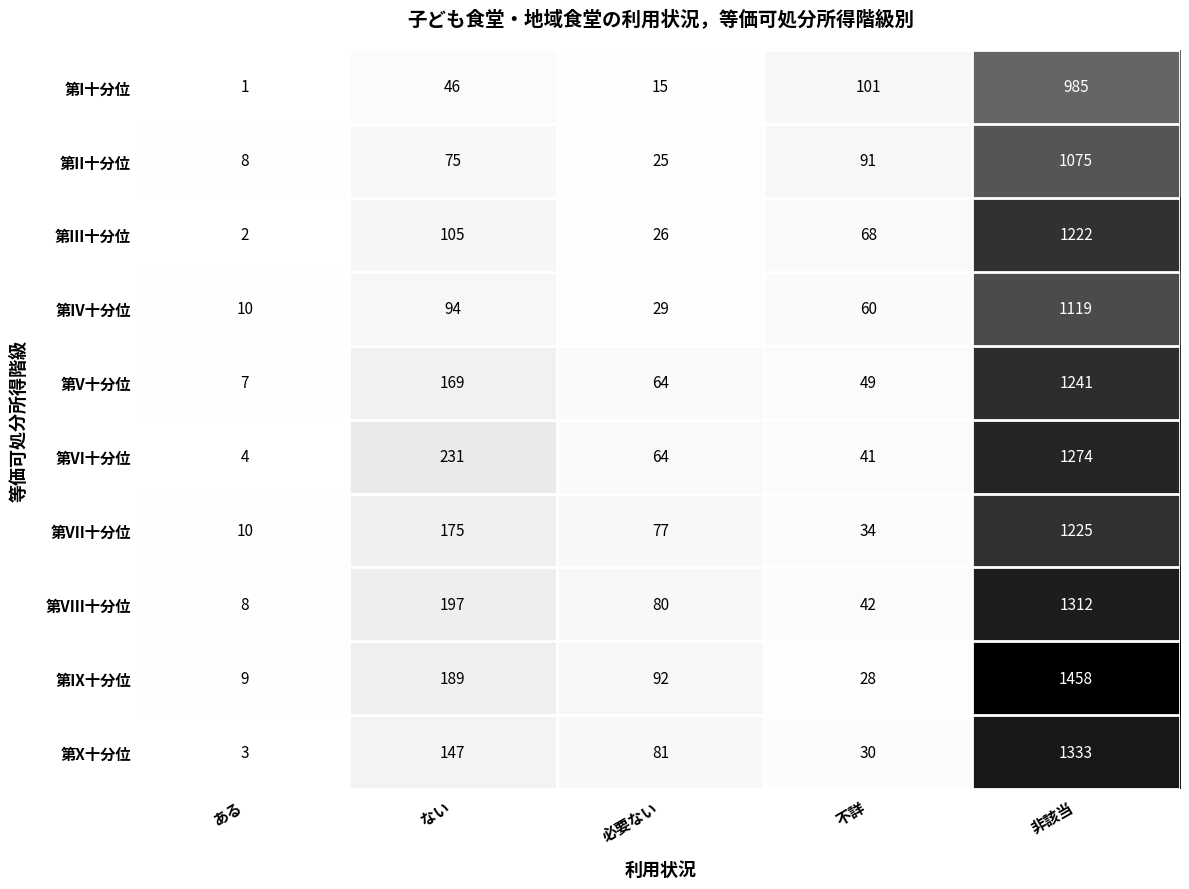

What is the sum of all 第III十分位 values?

1423